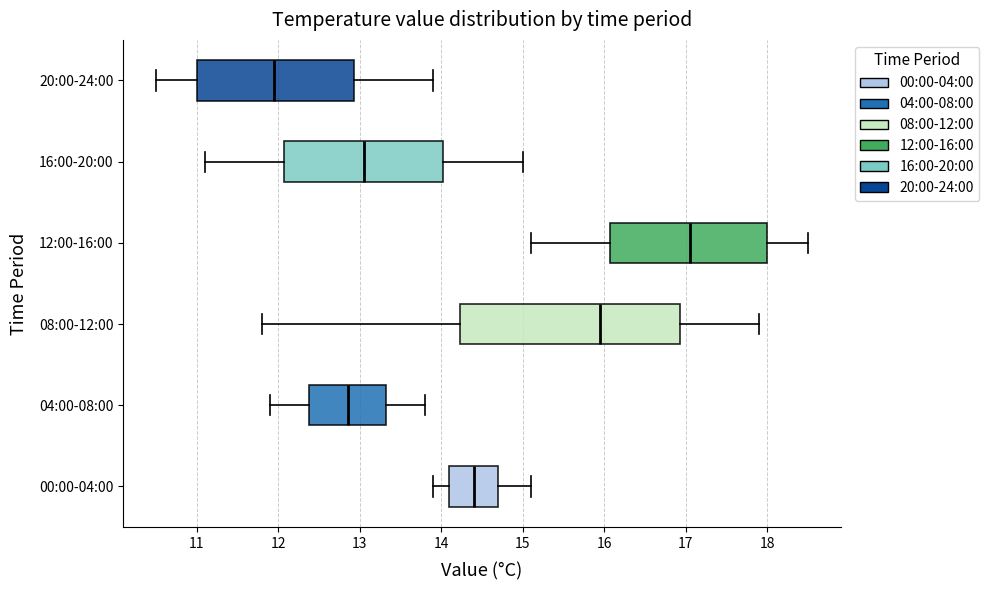

Where does the left whisker of the box for 08:00-12:00 end on the x-axis? The values are not printed on the chart, so give them approximately, as read against the axis.

11.8